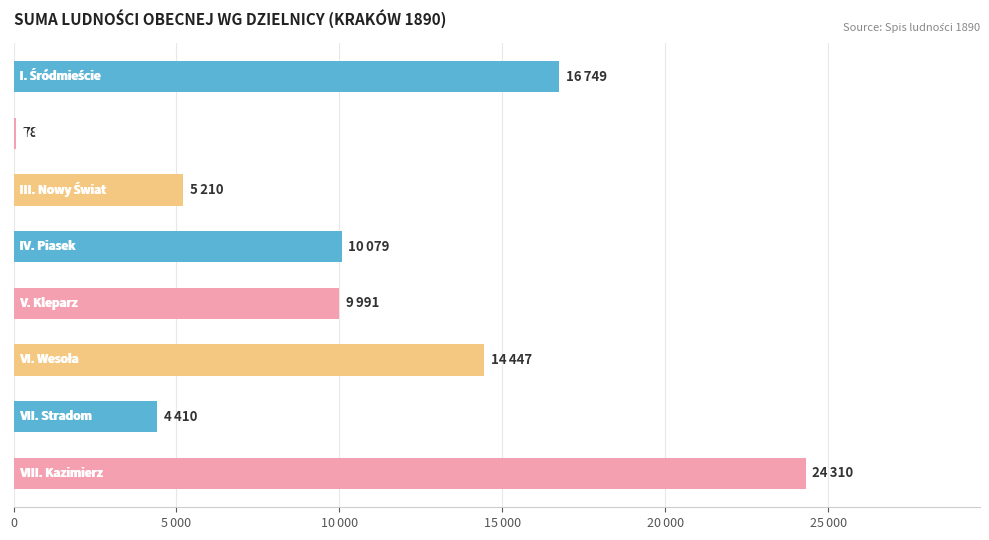

Are the bars horizontal?

Yes